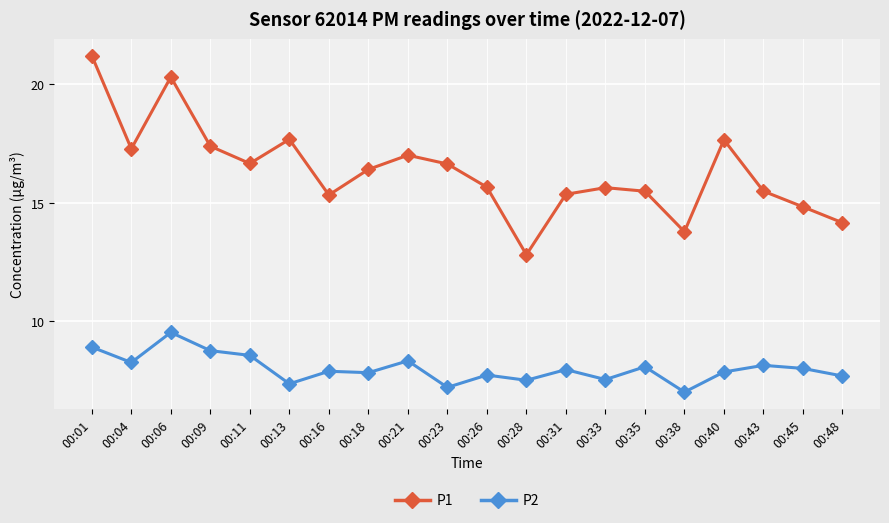

Is it true that P1 equals 23.9 at 00:38?

False